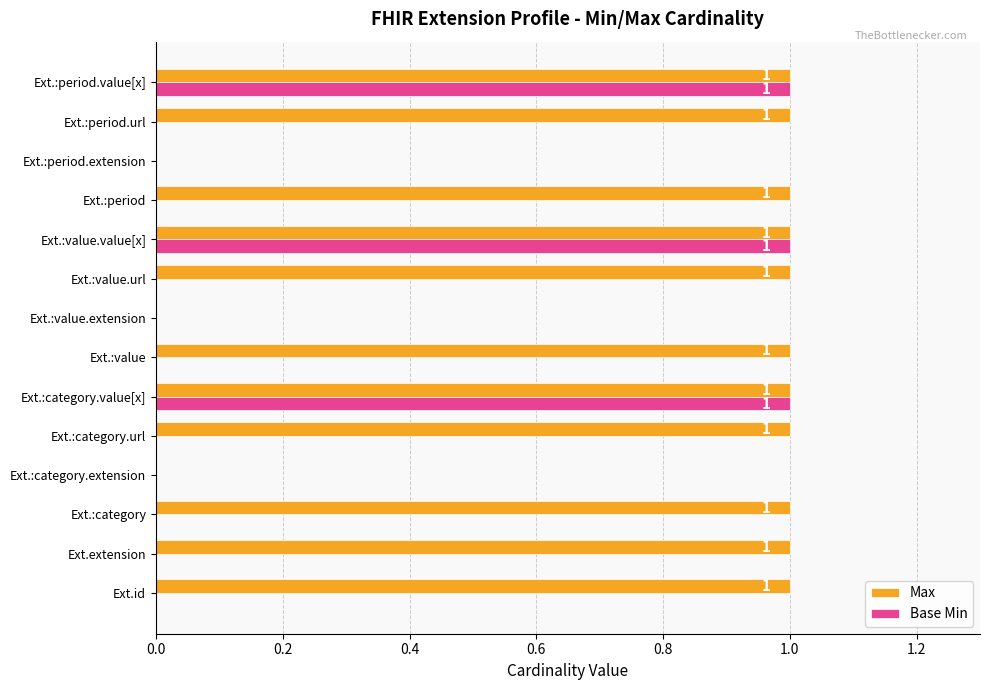

The Max series shows 2 at Ext.:period.value[x]. True or false?

False